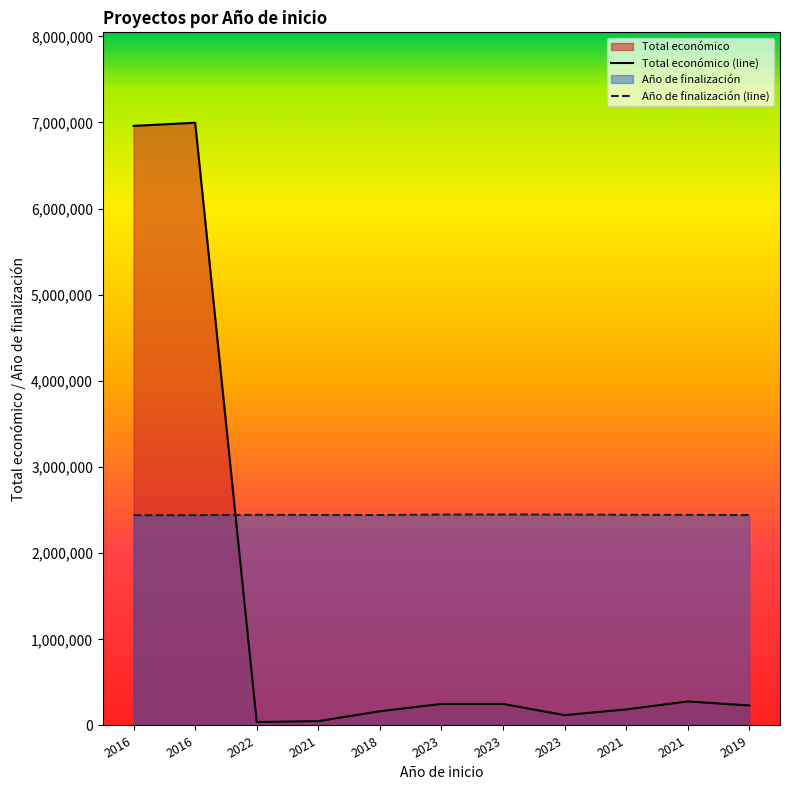

Is it true that Año de finalización (line) equals 2444087.7 at 2021?

True